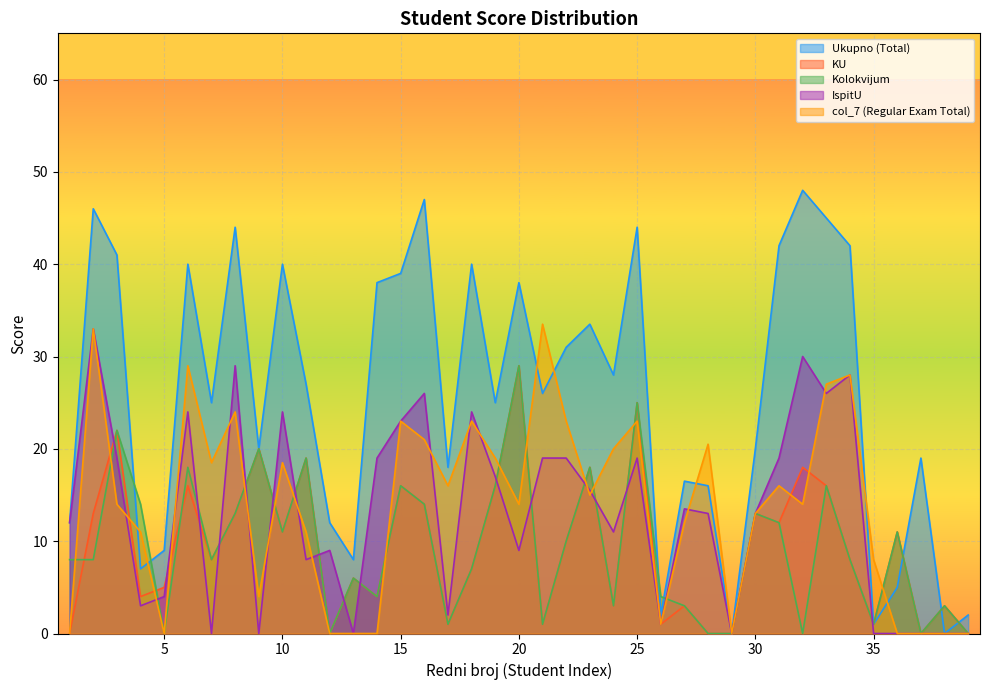

What is the value of the IspitU point at the 18th from the left?

24.0